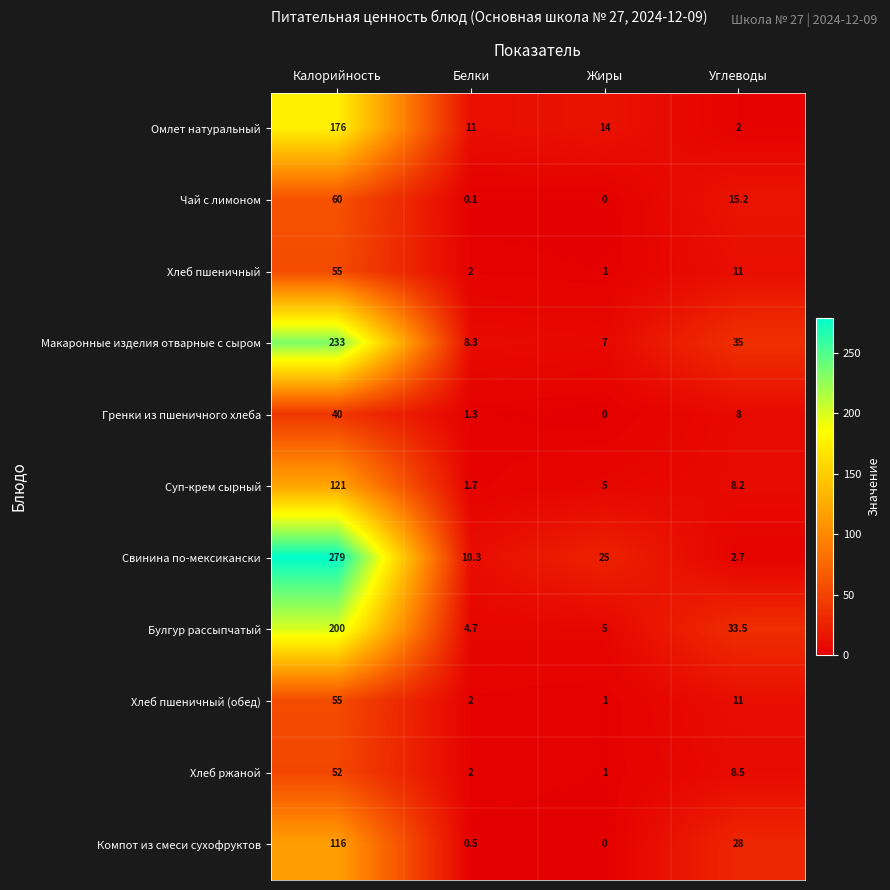

Which series has the largest total across all categories?

Свинина по-мексикански